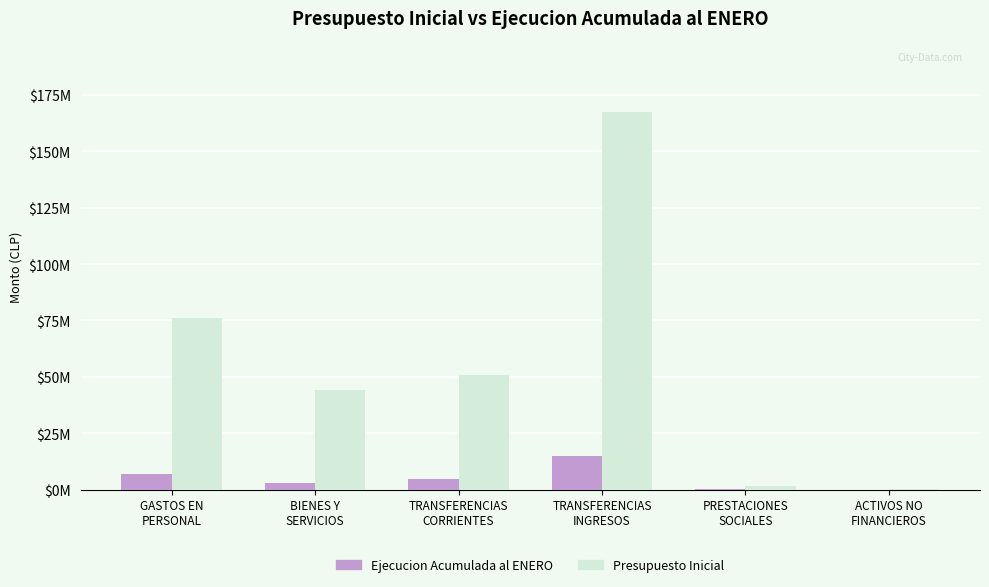

What are all the series names shown in the legend?

Ejecucion Acumulada al ENERO, Presupuesto Inicial